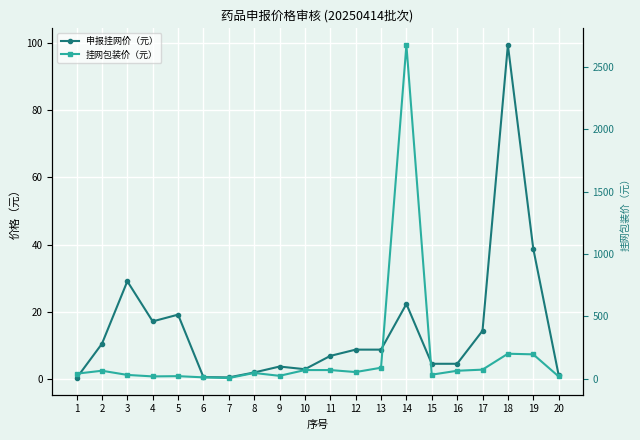

Reading left to right, transcribe all the data shown in this chart.

申报挂网价（元）: 0.2	10.4	29.1	17.1	19.1	0.5	0.4	1.9	3.6	2.8	6.8	8.7	8.7	22.3	4.5	4.5	14.3	99.5	38.8	1.1
挂网包装价（元）: 39.0	62.6	29.1	17.1	19.1	9.5	3.9	44.6	21.8	68.0	68.0	52.0	86.7	2675.0	31.1	62.3	71.4	199.0	194.0	16.8